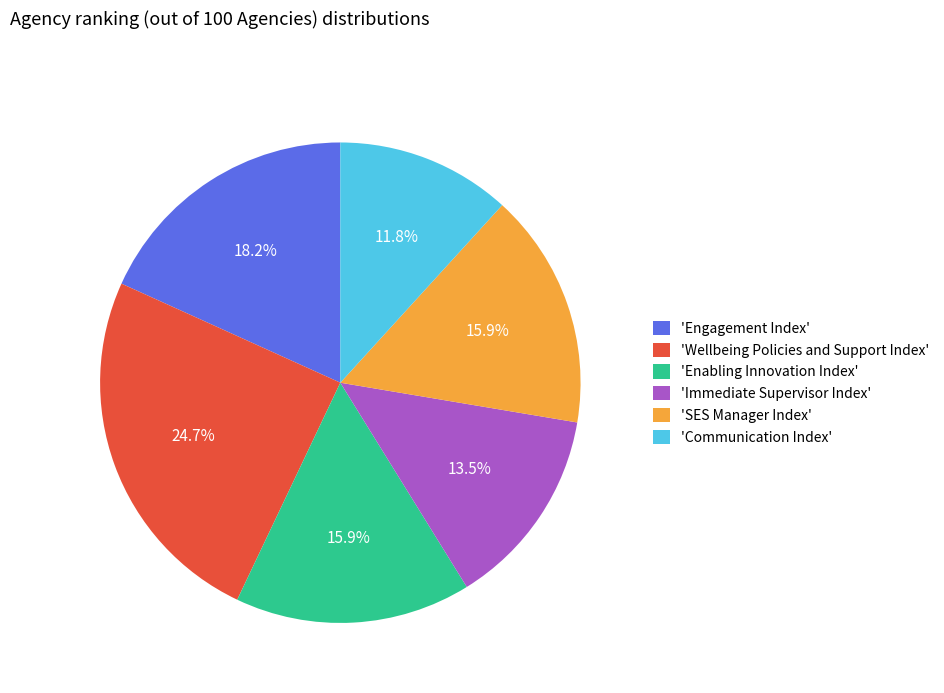

Does any single category account for the majority?

No